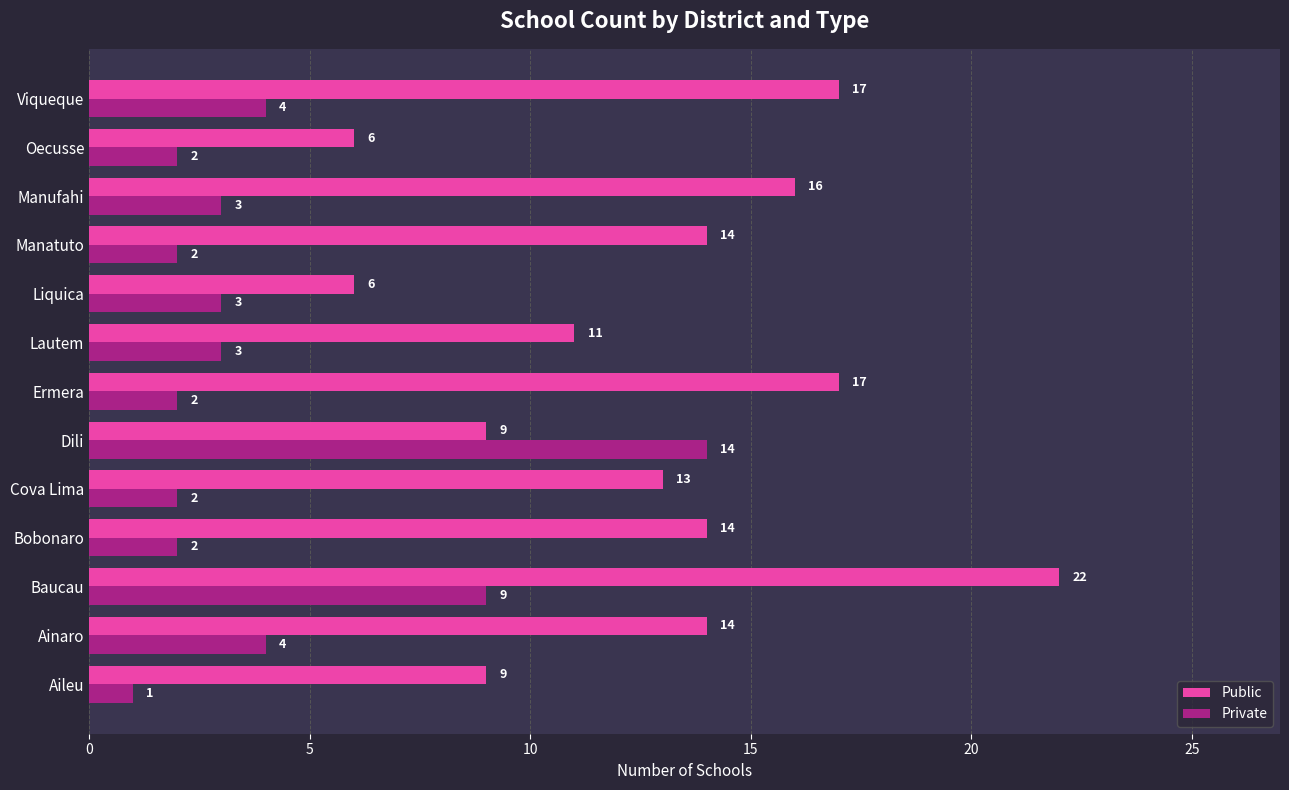

The Private series shows 3 at Ermera. True or false?

False